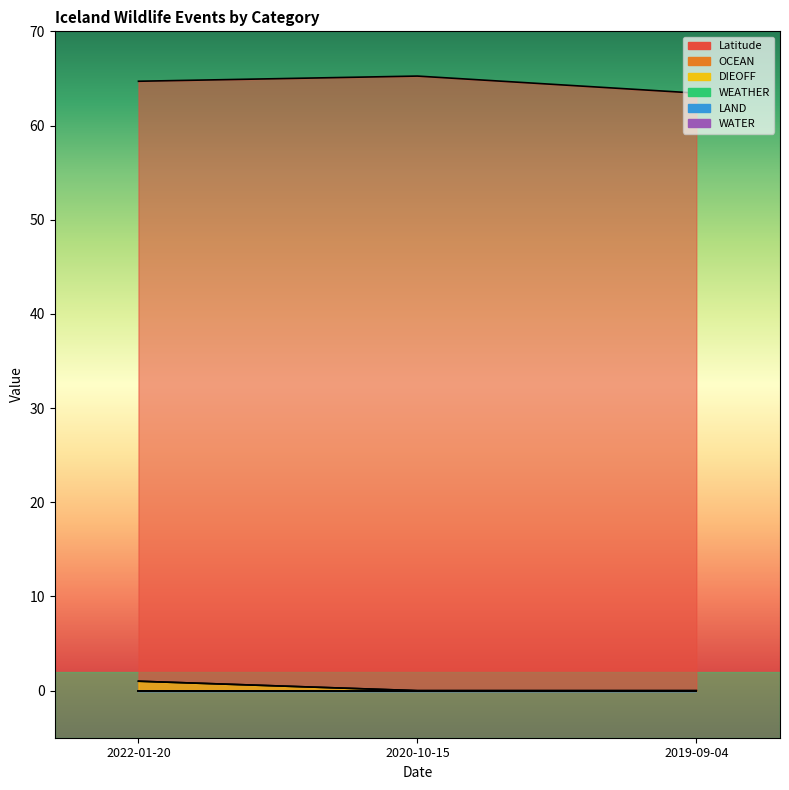

How many lines are shown in the chart?

3